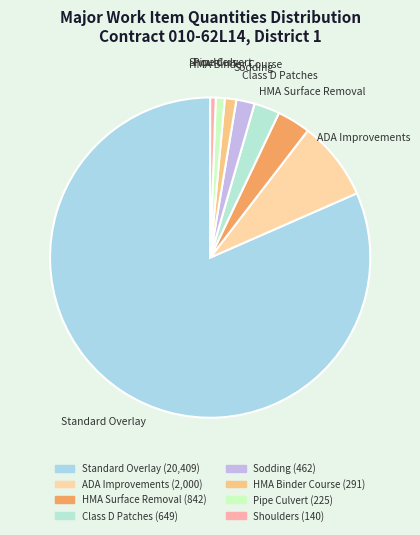

Which category has the biggest portion of the pie?

Standard Overlay